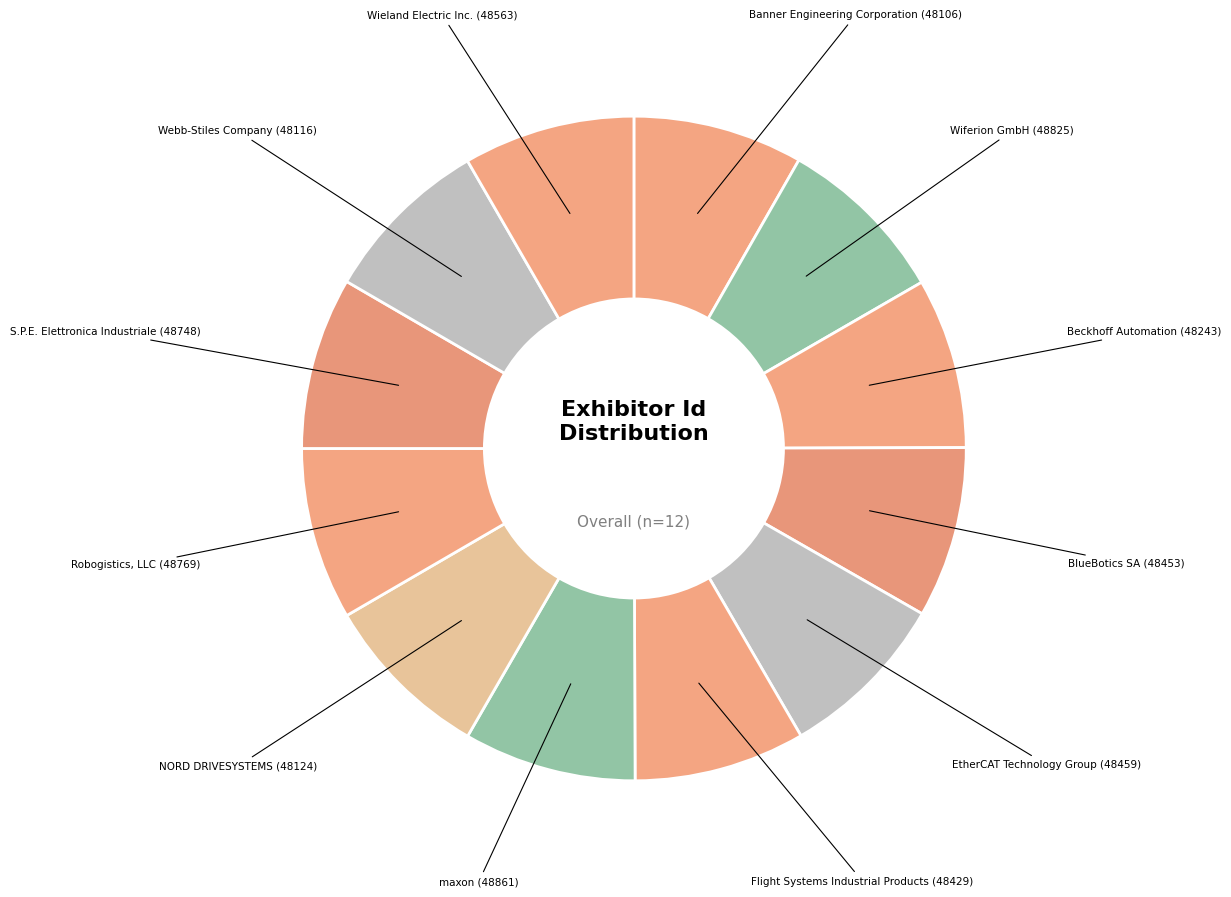

Rank the categories by value from highest to lowest.

maxon, Wiferion GmbH, Robogistics, LLC, S.P.E. Elettronica Industriale, Wieland Electric Inc., EtherCAT Technology Group, BlueBotics SA, Flight Systems Industrial Products, Beckhoff Automation, NORD DRIVESYSTEMS, Webb-Stiles Company, Banner Engineering Corporation